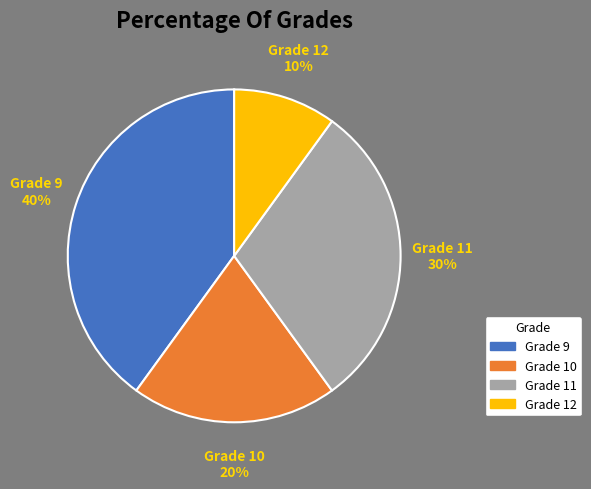

To the nearest percent, what is the difference between the largest and smallest slice percentages?

30%